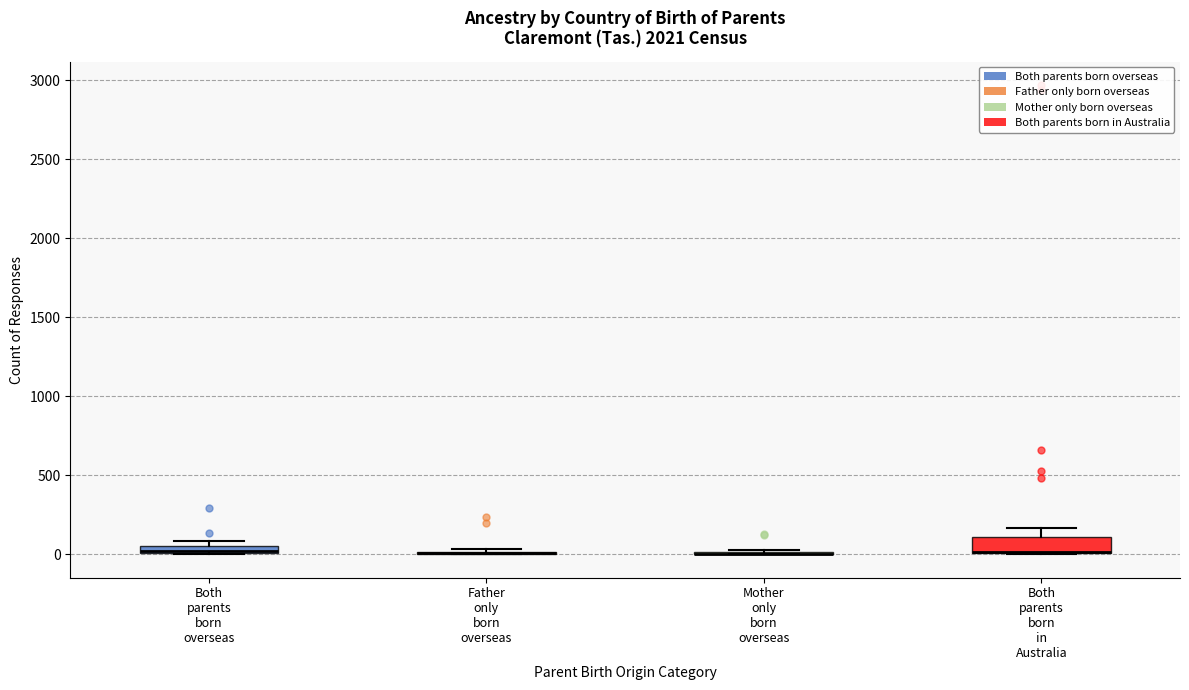

Comparing the boxes themselves (not the whiskers), which one is the tallest?

Both parents born in Australia